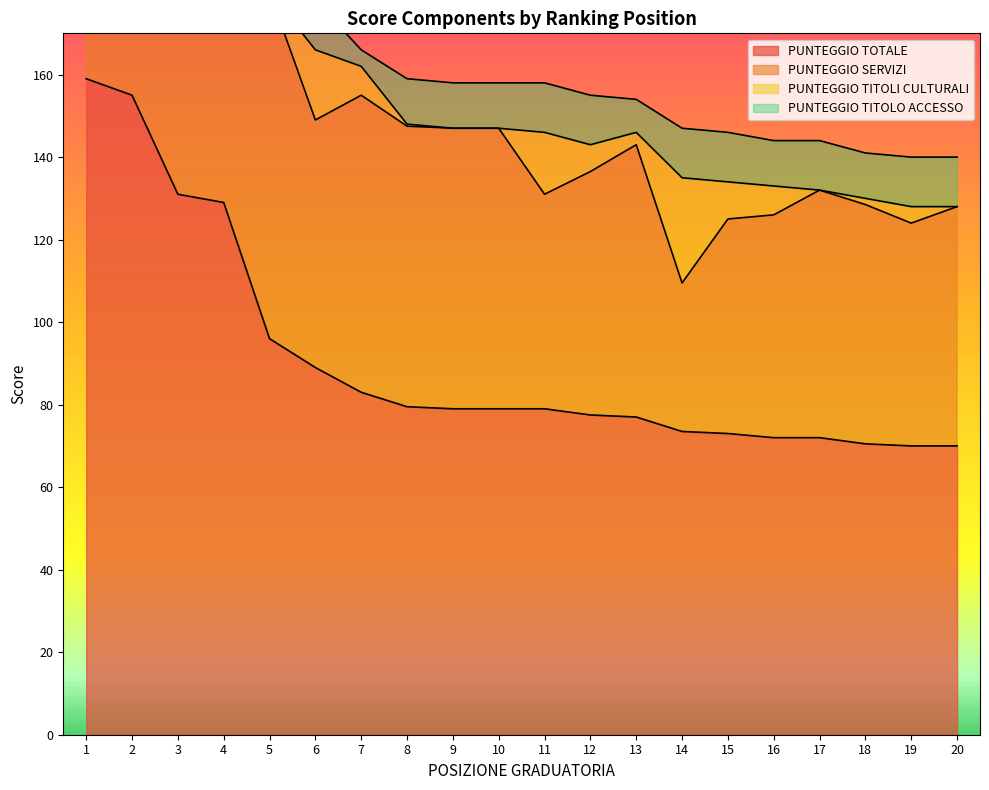

Where is the first local minimum for PUNTEGGIO SERVIZI?

6